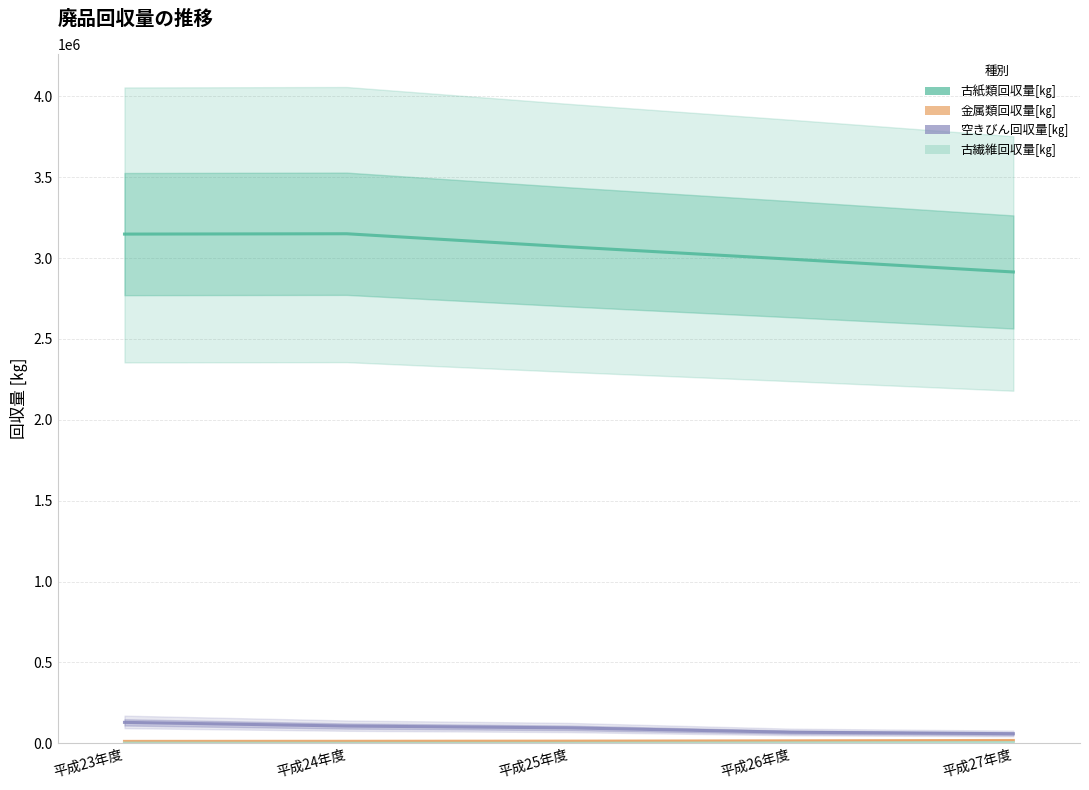

The 古繊維回収量[㎏] series shows 733 at 平成26年度. True or false?

False